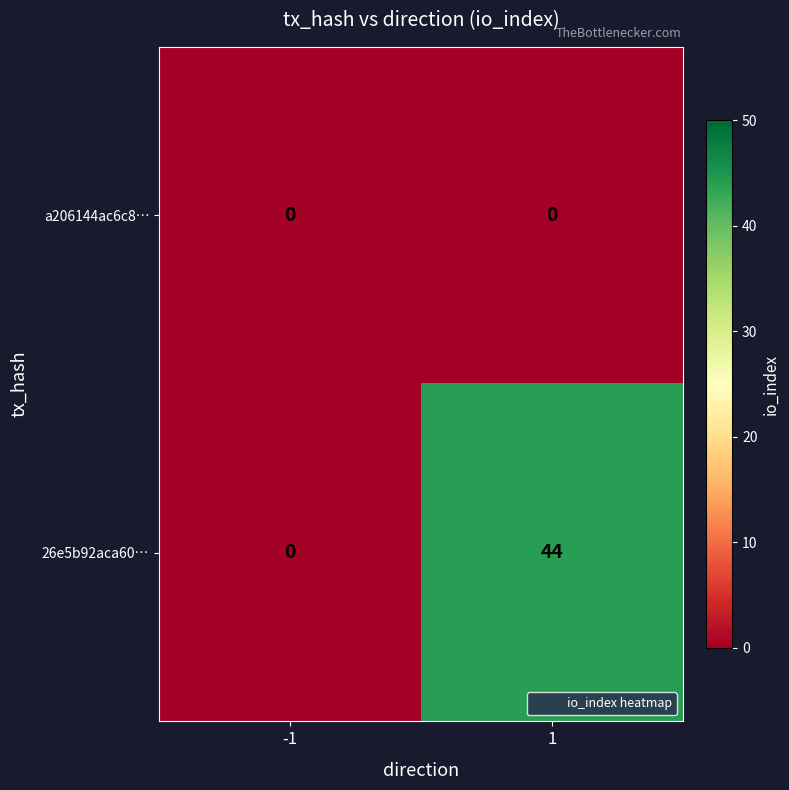

Which series has the largest total across all categories?

26e5b92aca60…